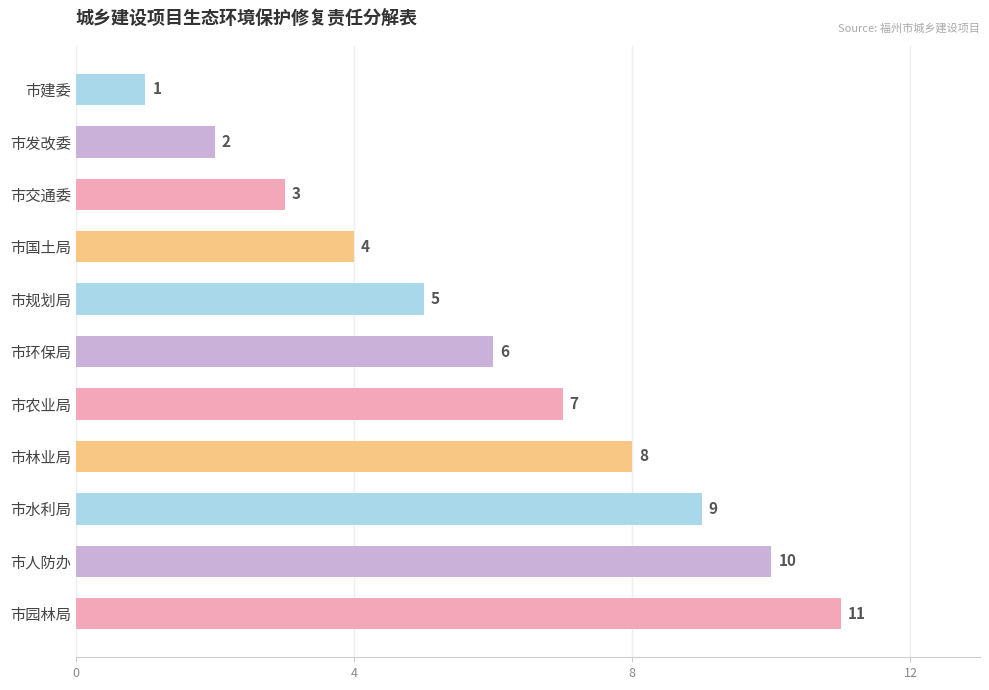

At which label is the value closest to 6?

市环保局